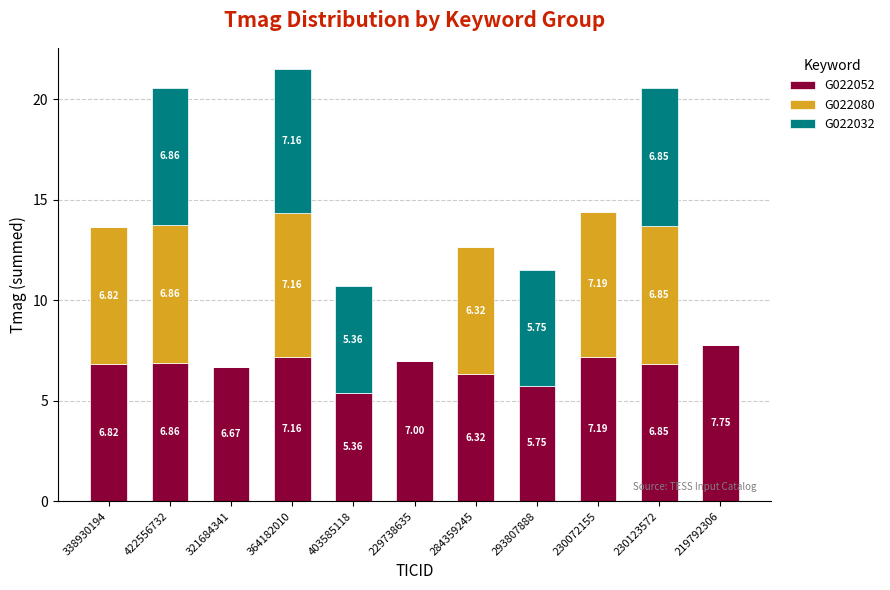

What is the total value across all series at 422556732?

20.6